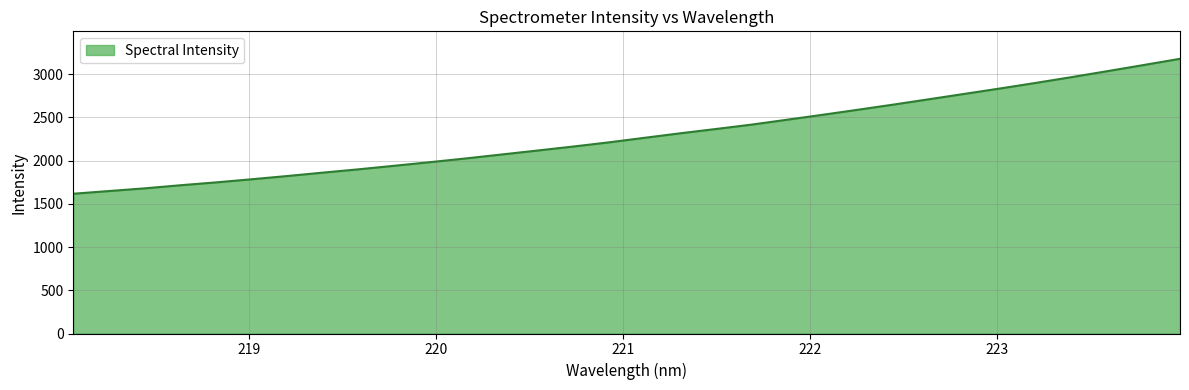

How many lines are shown in the chart?

1